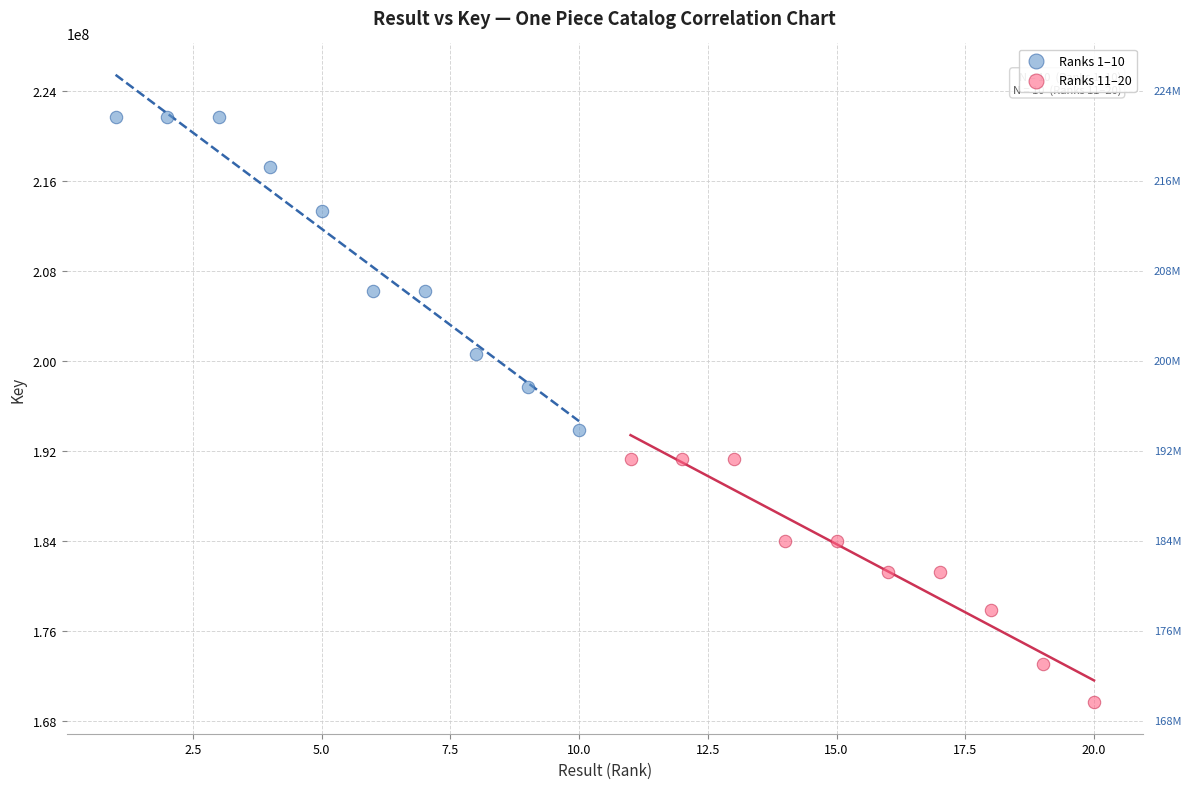

Which series reaches the maximum Y coordinate?

Ranks 1–10